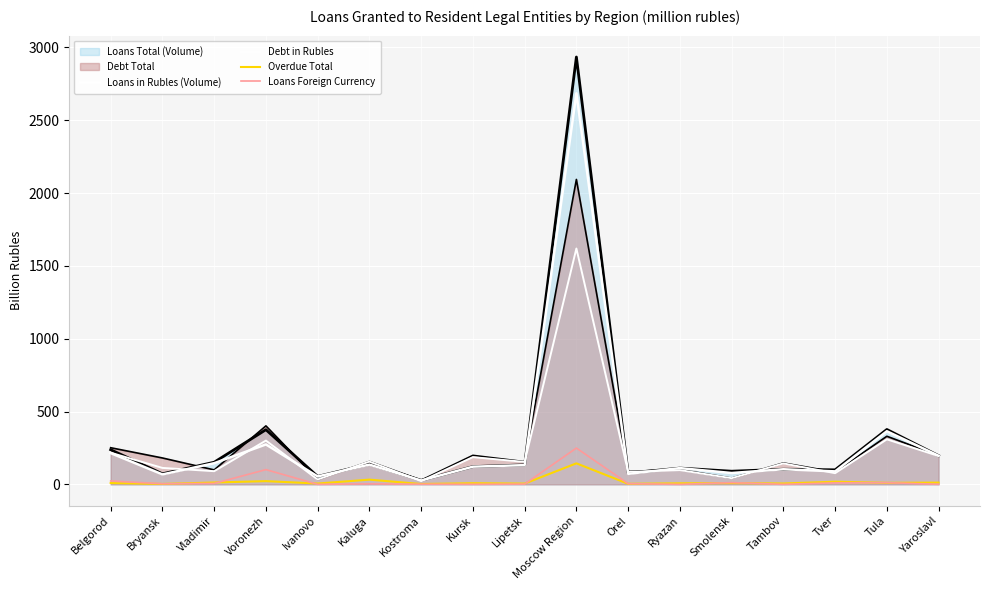

How many lines are shown in the chart?

6